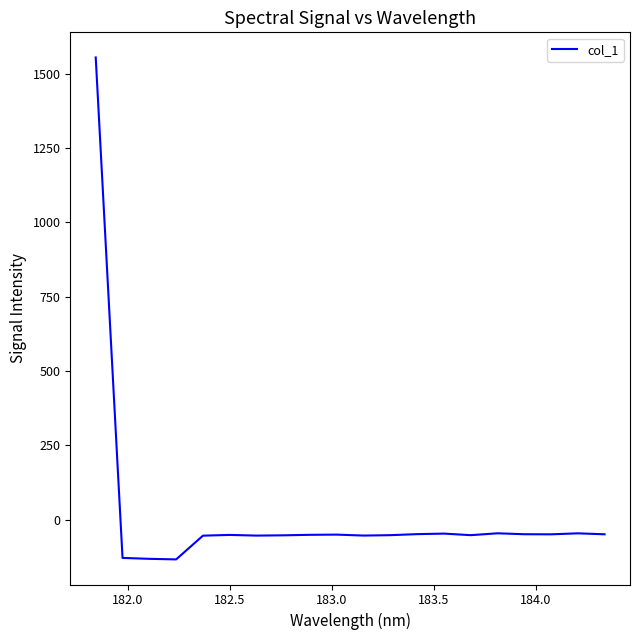

What is the difference between the maximum and minimum values?

1687.9